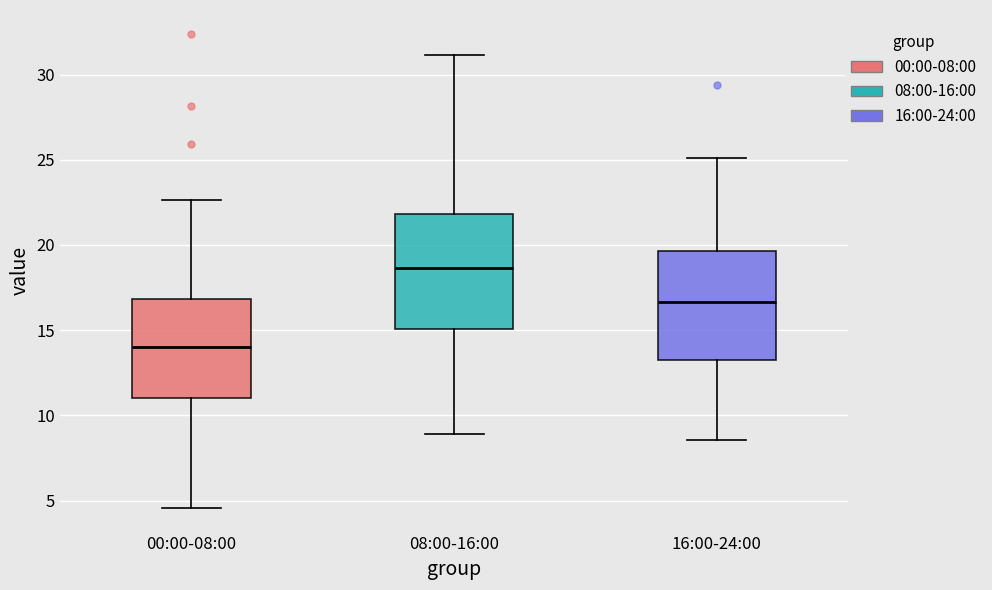

Which box has the highest median line?

08:00-16:00